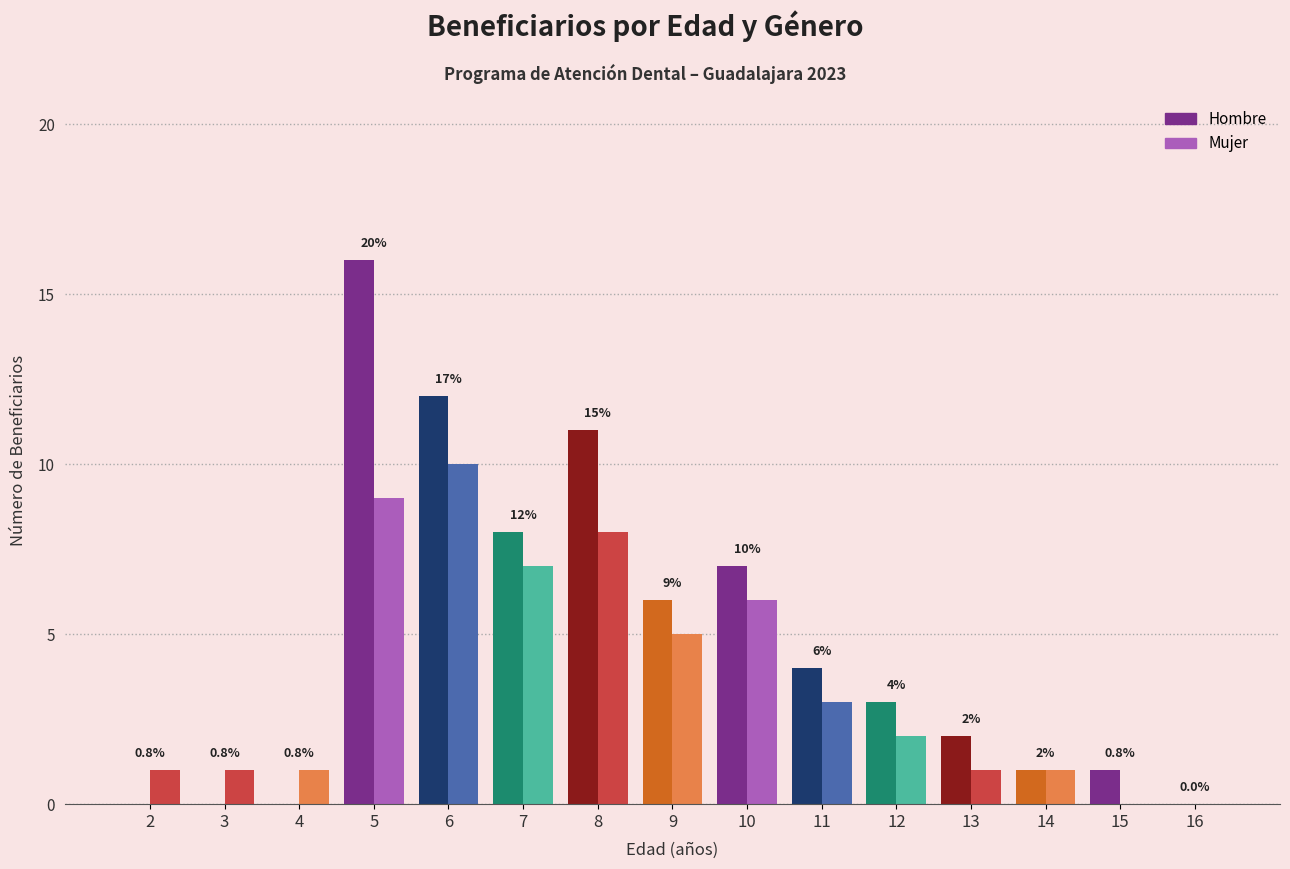

What is the approximate value of Mujer at 6?

10